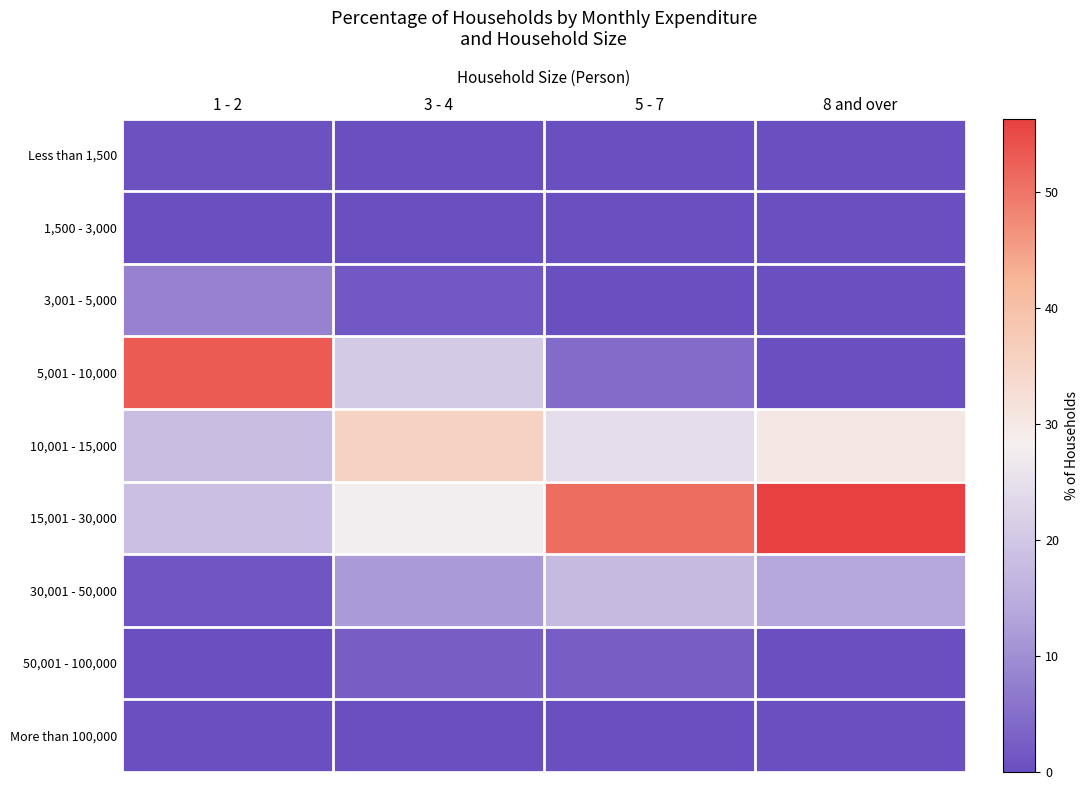

What is the greatest value displayed?

56.3